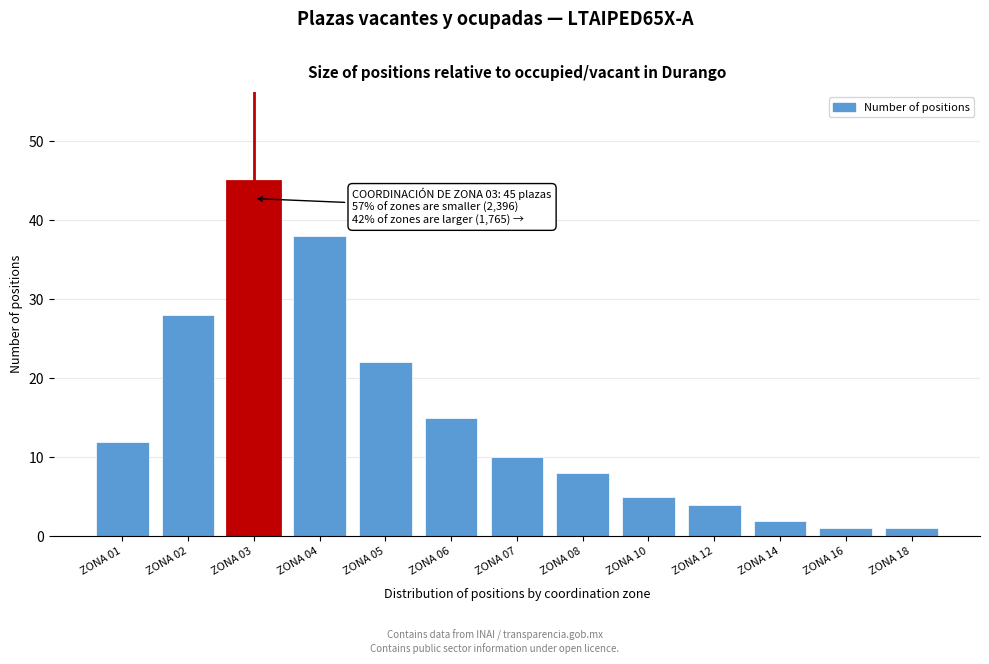

Reading left to right, what are all the values shown in this chart?

12	28	45	38	22	15	10	8	5	4	2	1	1